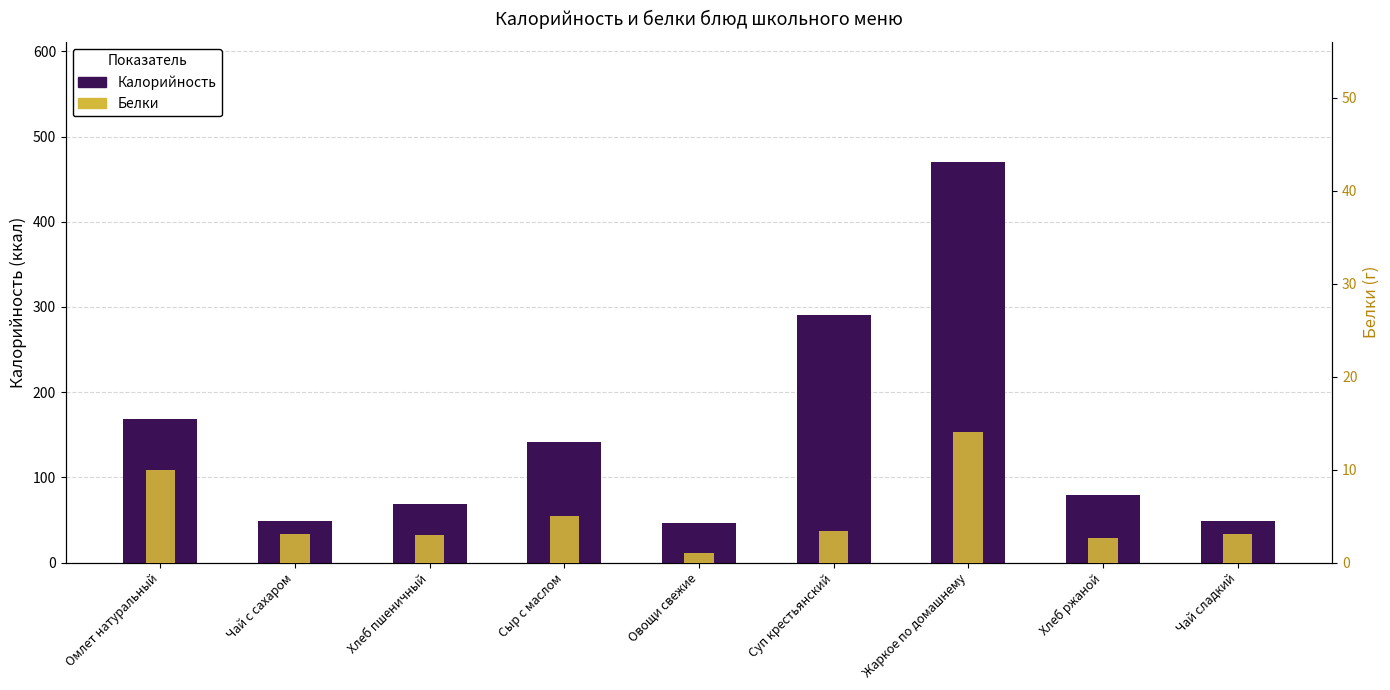

Which series changed the most between Чай с сахаром and Чай сладкий?

Калорийность